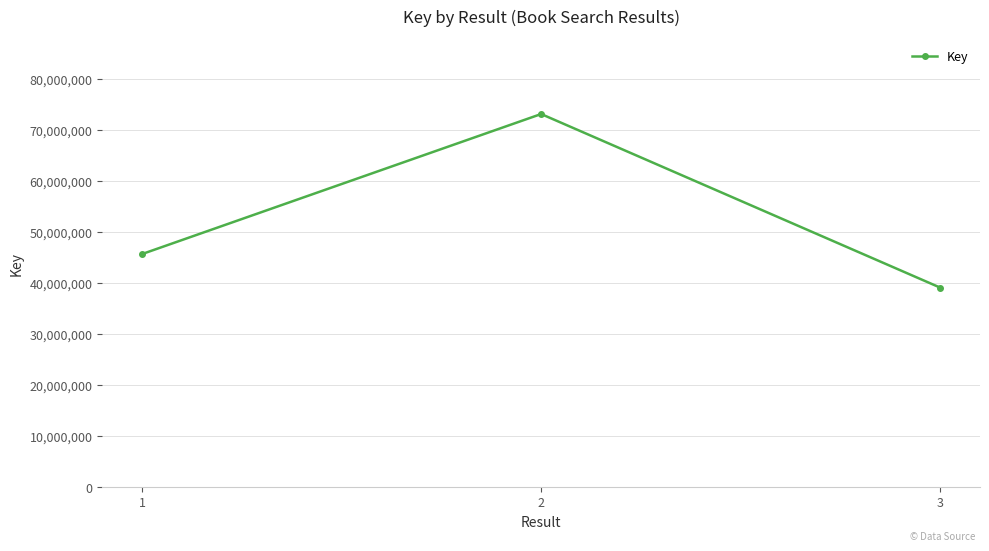

Read the value at 1.

45706436